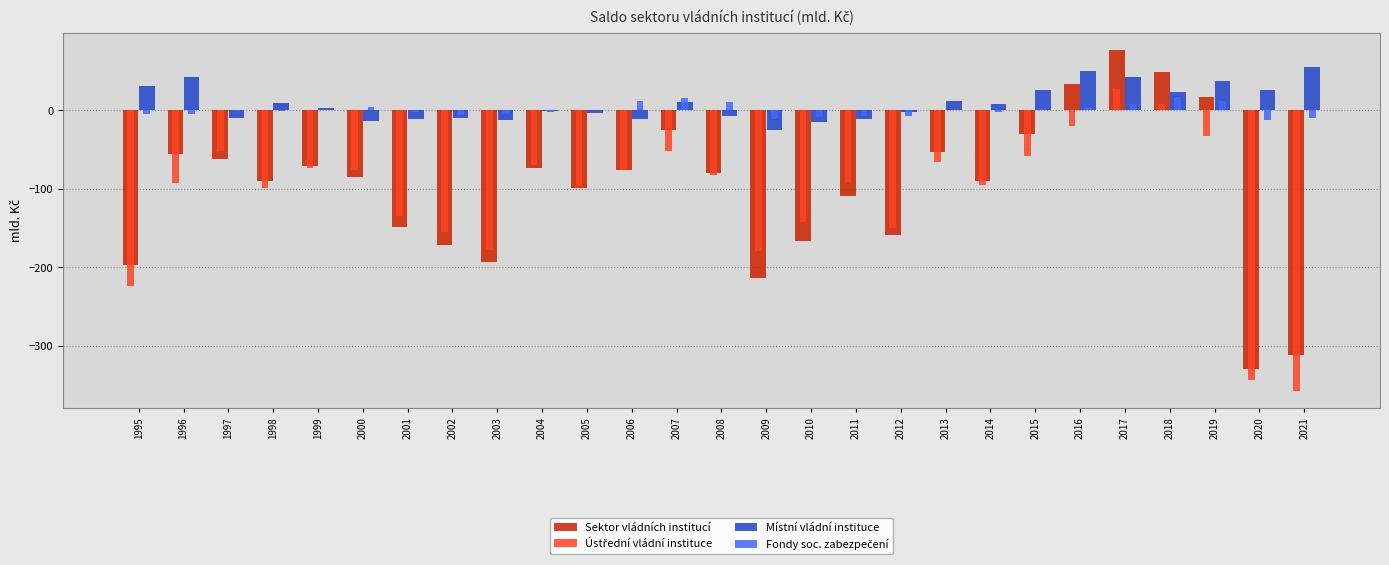

At which category does the chart reach its peak across all series?

2017